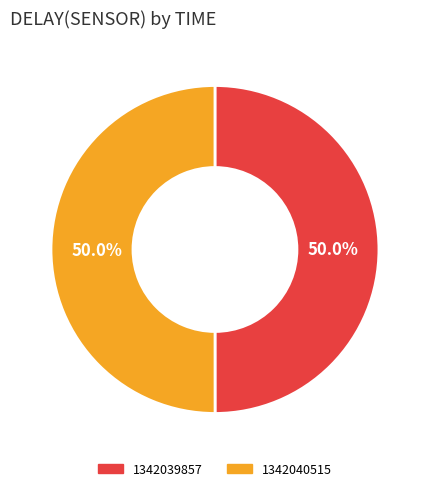

How much of the chart is everything except 1342040515?

50.0%